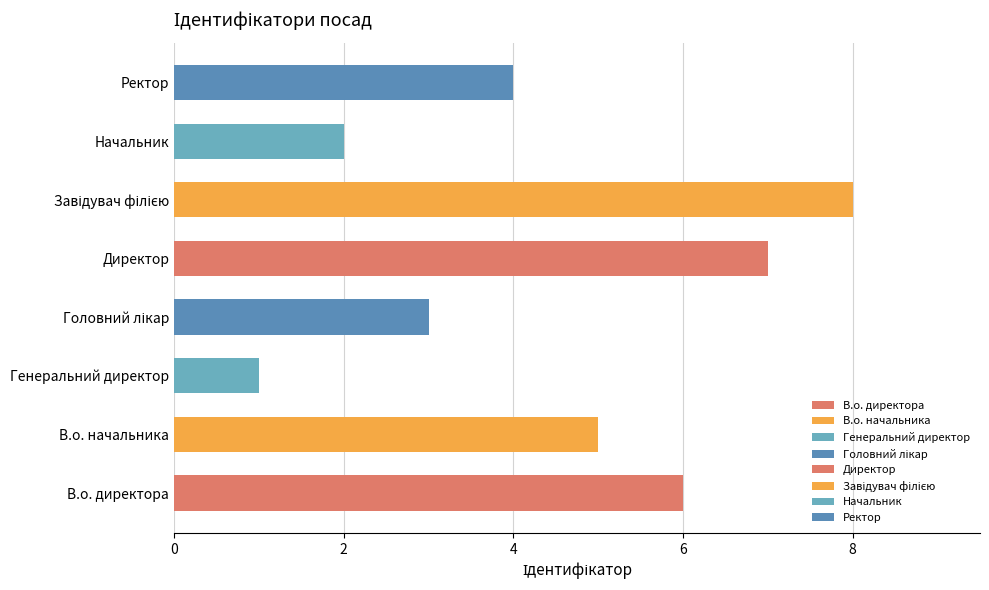

What is the difference between the second highest and second lowest values?

5